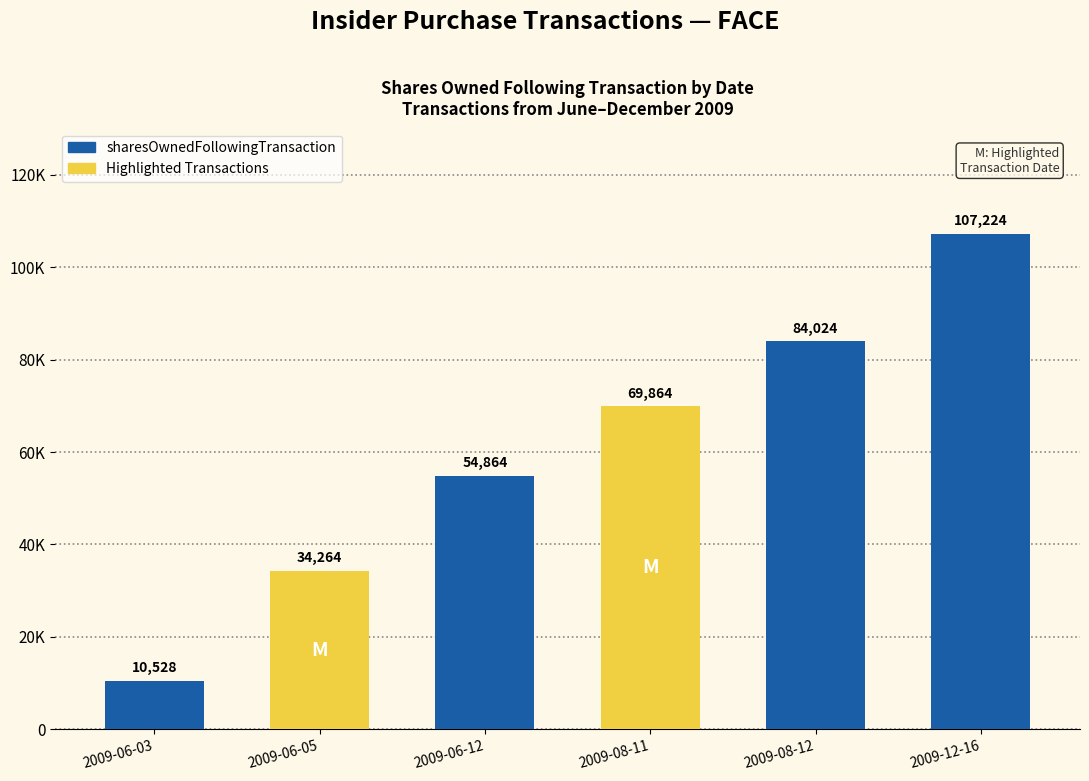

Which has a higher value, 2009-06-03 or 2009-08-11?

2009-08-11